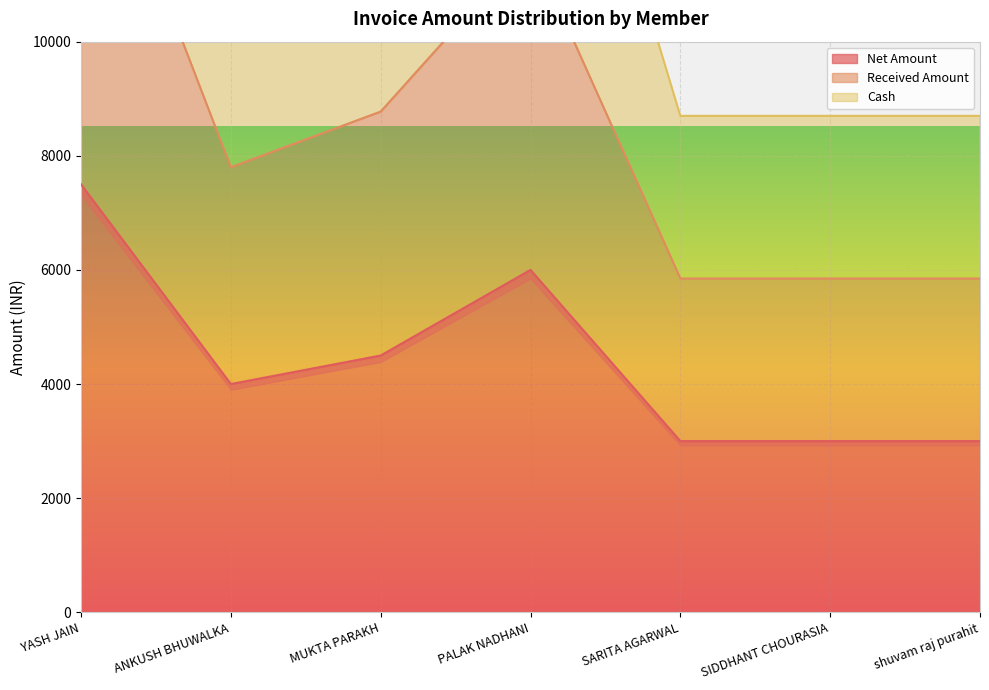

How many interior local valleys does the Cash series have?

1